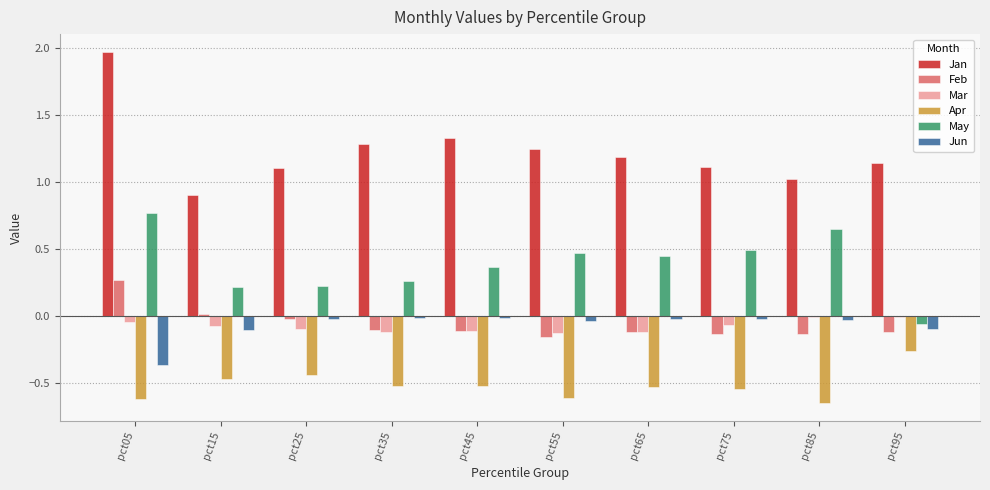

What is the greatest value displayed?

2.0